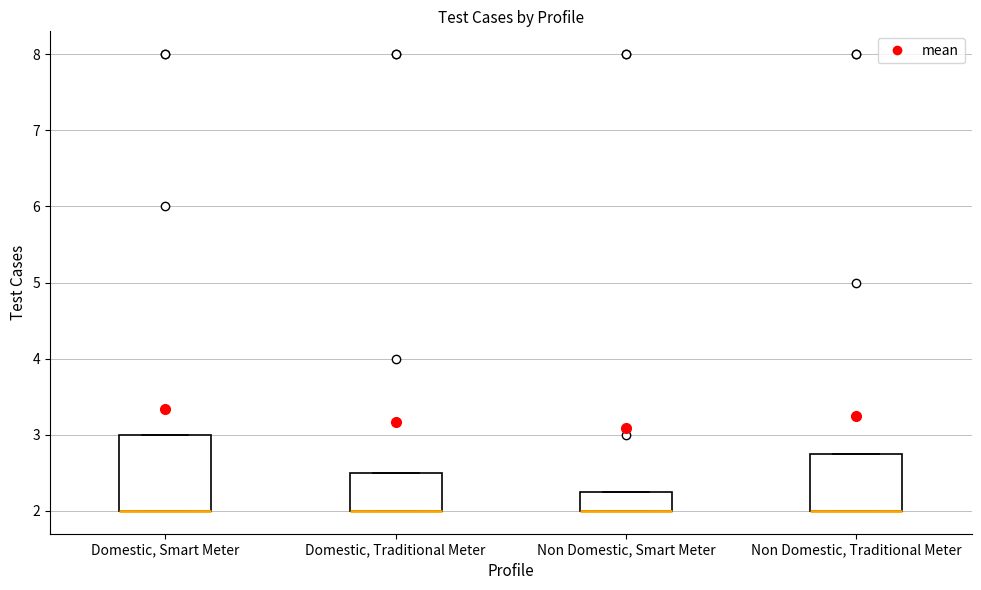

Where is the upper edge of the box for Domestic, Smart Meter on the y-axis? The values are not printed on the chart, so give them approximately, as read against the axis.

3.0